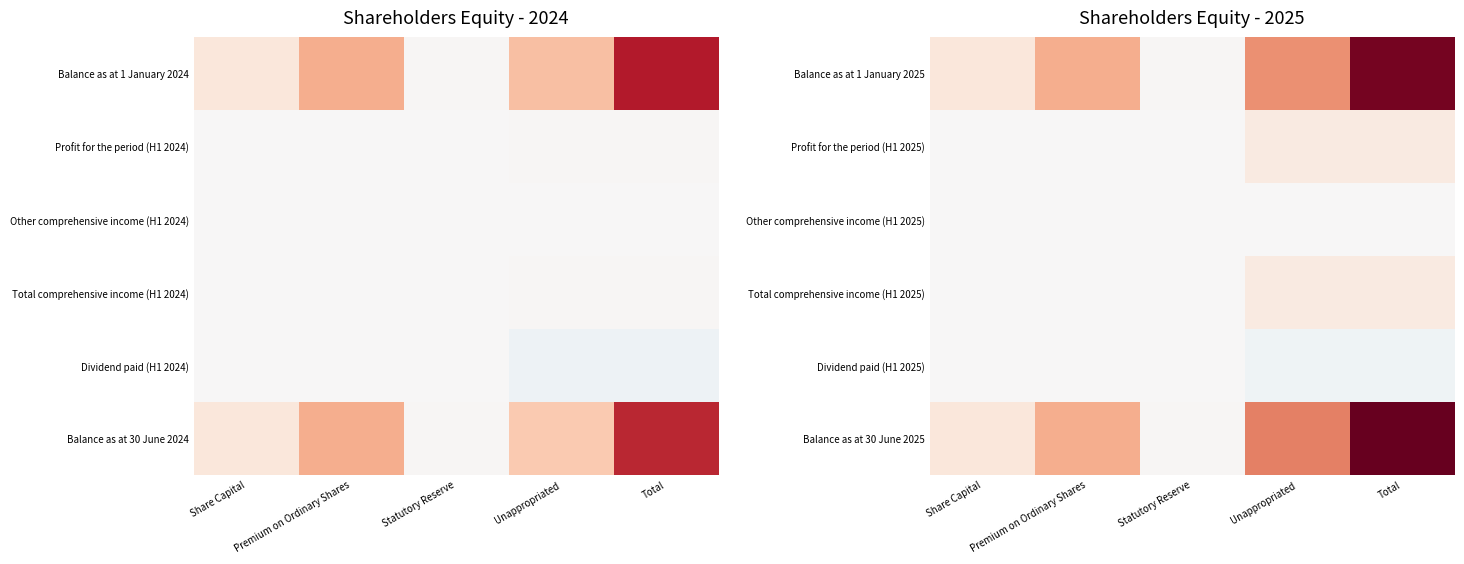

Which has a higher value, Total or Unappropriated?

Total